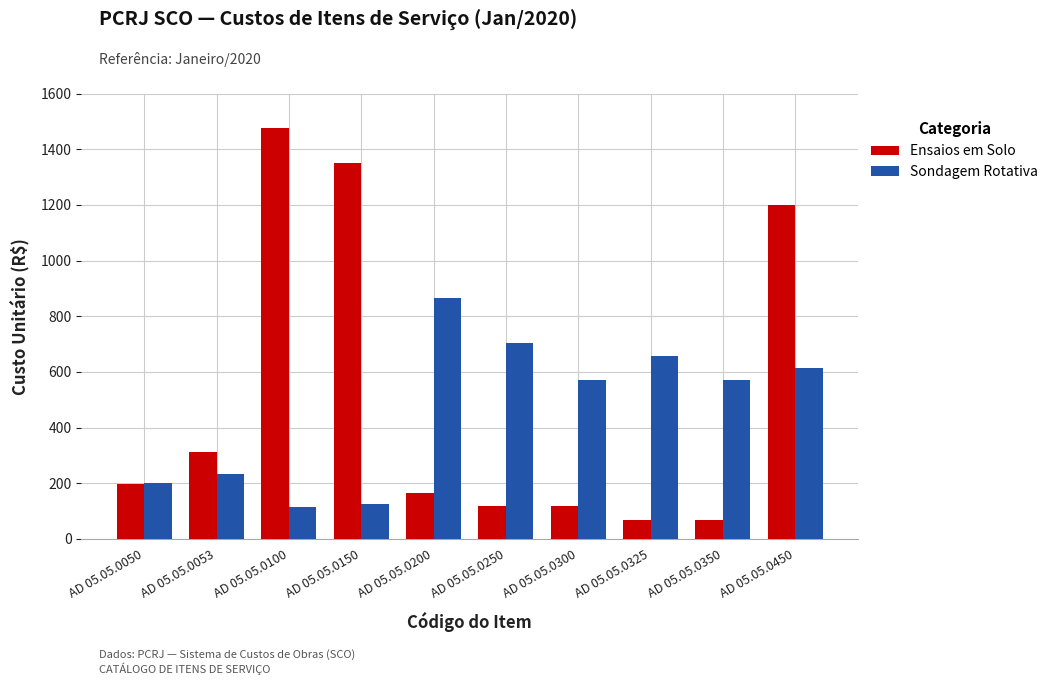

How many values in the Sondagem Rotativa series exceed 571?

5